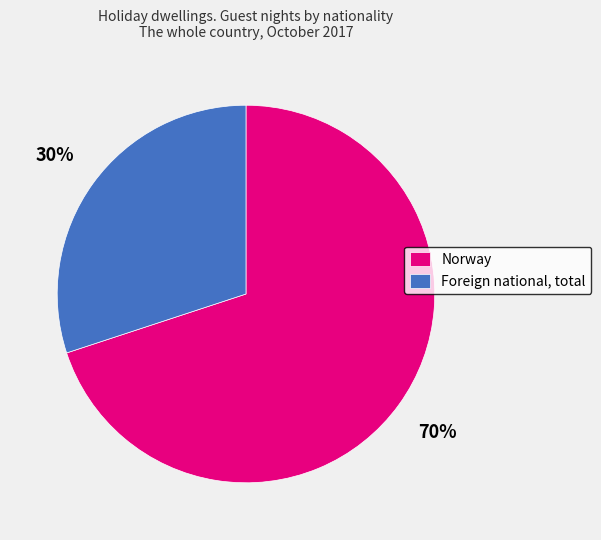

To the nearest percent, what portion does Foreign national, total represent?

30%